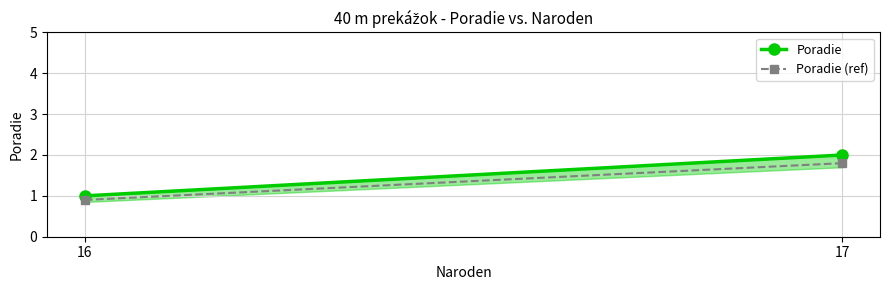

What is the average value of the Poradie series?

1.5